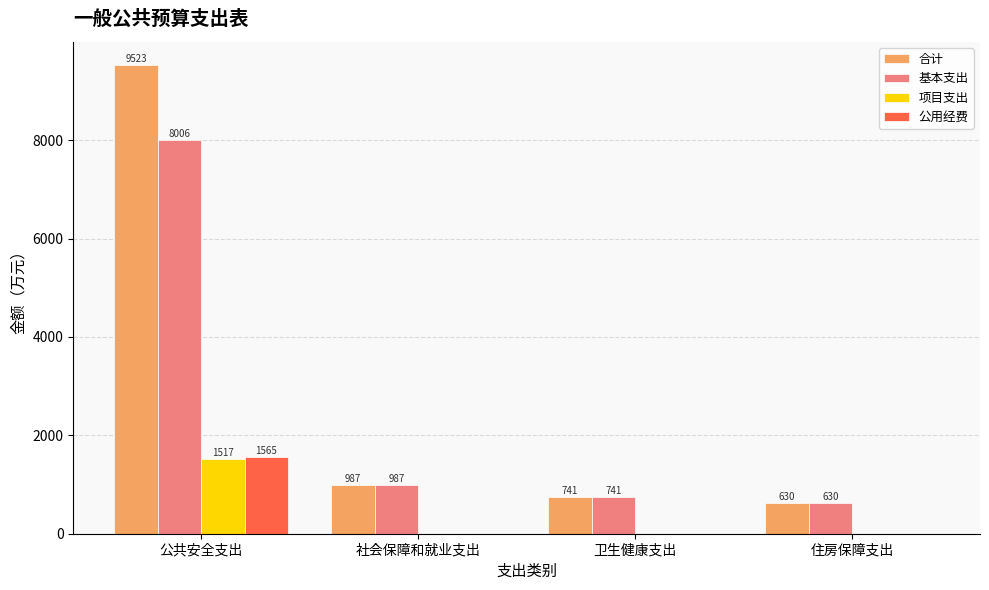

What is the total value across all series at 卫生健康支出?

1481.5